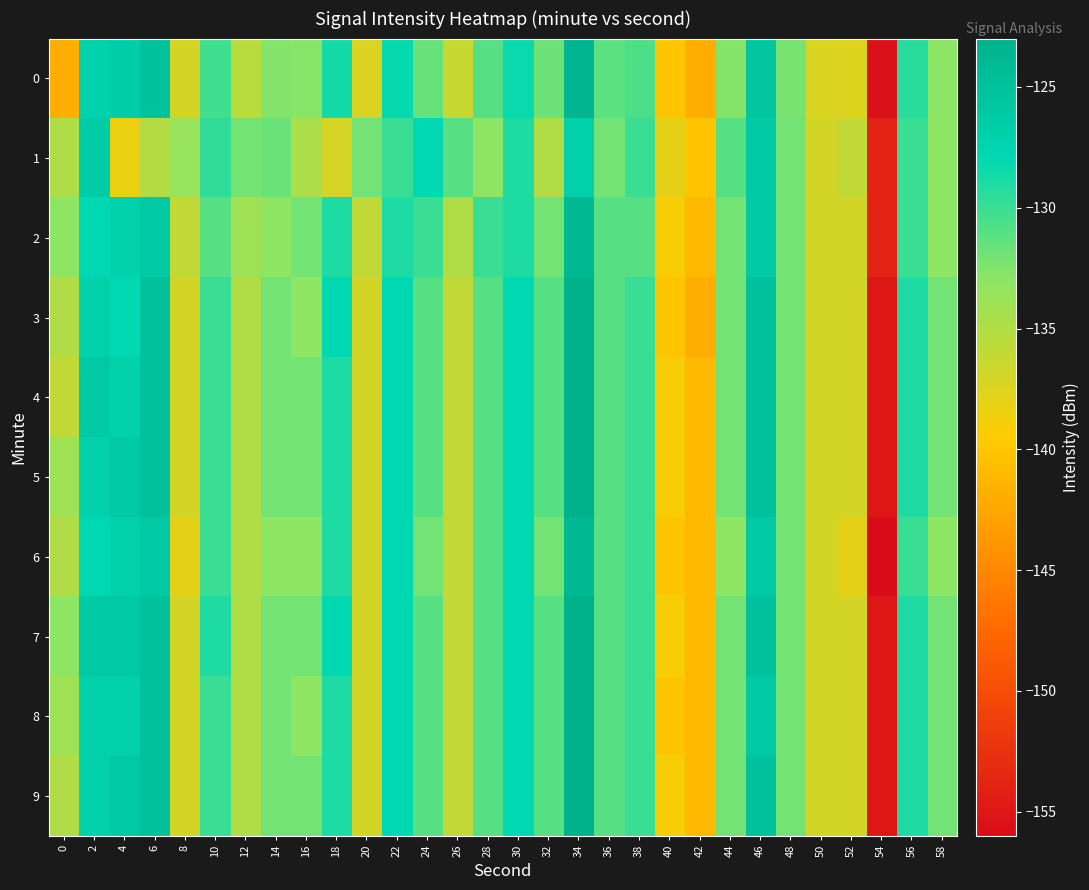

Which category has the highest value across all series?

34